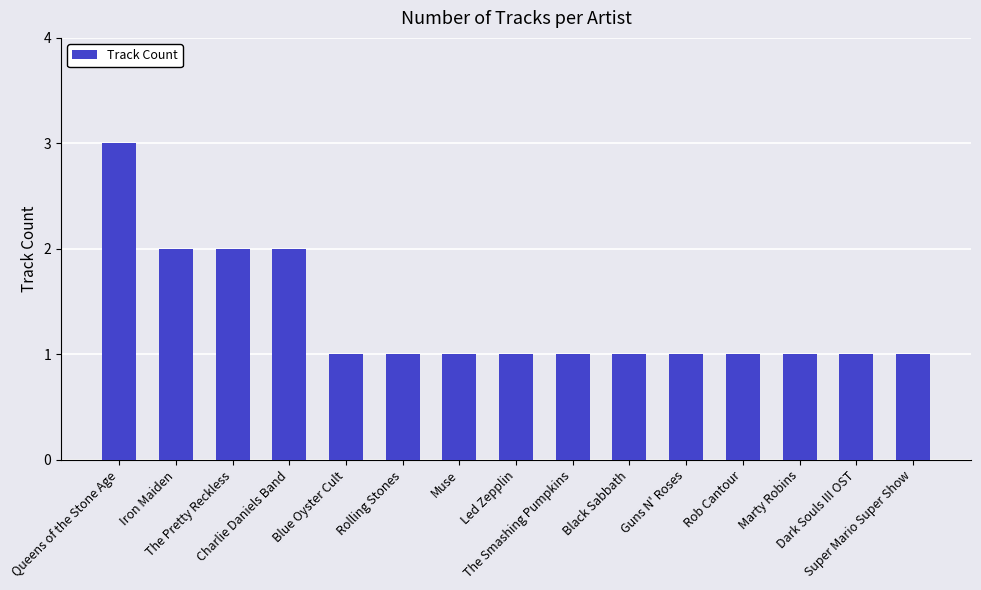

What is the average value?

1